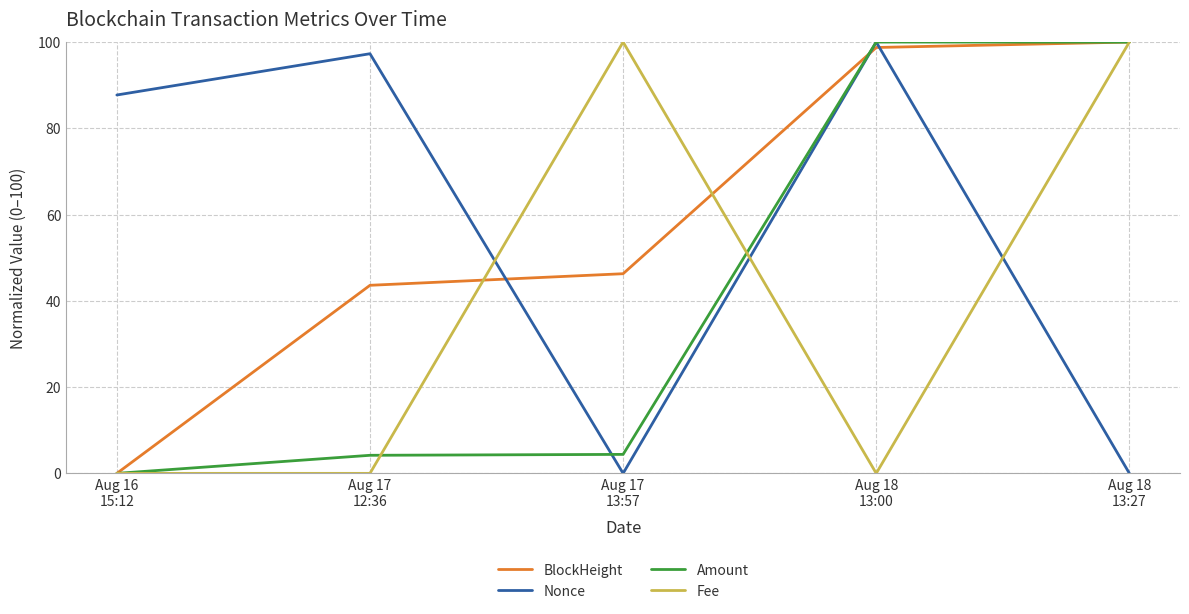

What is the sum of all BlockHeight values?

288.6